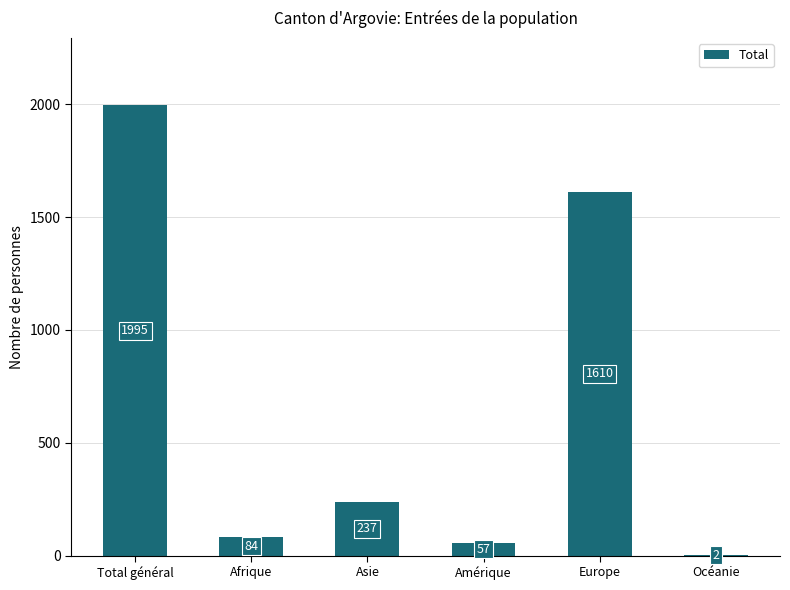

Reading left to right, transcribe all the data shown in this chart.

Total général=1995	Afrique=84	Asie=237	Amérique=57	Europe=1610	Océanie=2